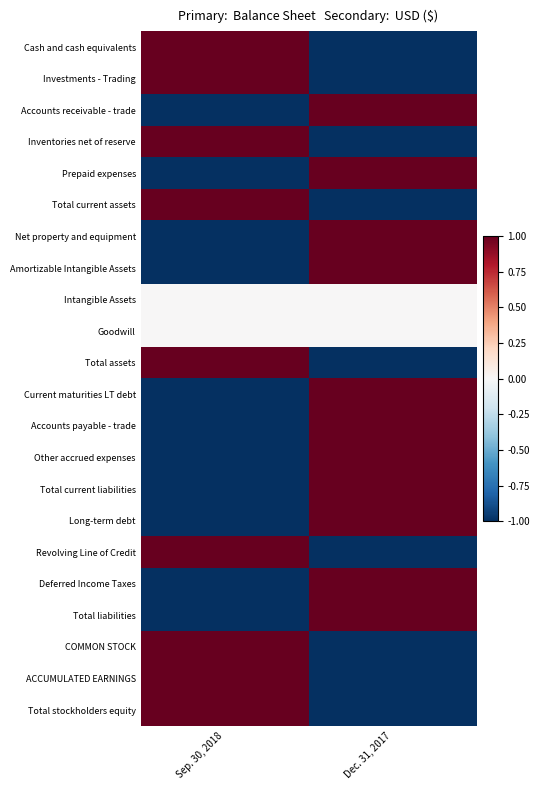

Reading left to right, transcribe all the data shown in this chart.

Cash and cash equivalents: Sep. 30, 2018=1	Dec. 31, 2017=-1
Investments - Trading: Sep. 30, 2018=1	Dec. 31, 2017=-1
Accounts receivable - trade: Sep. 30, 2018=-1	Dec. 31, 2017=1
Inventories net of reserve: Sep. 30, 2018=1	Dec. 31, 2017=-1
Prepaid expenses: Sep. 30, 2018=-1	Dec. 31, 2017=1
Total current assets: Sep. 30, 2018=1	Dec. 31, 2017=-1
Net property and equipment: Sep. 30, 2018=-1	Dec. 31, 2017=1
Amortizable Intangible Assets: Sep. 30, 2018=-1	Dec. 31, 2017=1
Intangible Assets: Sep. 30, 2018=0	Dec. 31, 2017=0
Goodwill: Sep. 30, 2018=0	Dec. 31, 2017=0
Total assets: Sep. 30, 2018=1	Dec. 31, 2017=-1
Current maturities LT debt: Sep. 30, 2018=-1	Dec. 31, 2017=1
Accounts payable - trade: Sep. 30, 2018=-1	Dec. 31, 2017=1
Other accrued expenses: Sep. 30, 2018=-1	Dec. 31, 2017=1
Total current liabilities: Sep. 30, 2018=-1	Dec. 31, 2017=1
Long-term debt: Sep. 30, 2018=-1	Dec. 31, 2017=1
Revolving Line of Credit: Sep. 30, 2018=1	Dec. 31, 2017=-1
Deferred Income Taxes: Sep. 30, 2018=-1	Dec. 31, 2017=1
Total liabilities: Sep. 30, 2018=-1	Dec. 31, 2017=1
COMMON STOCK: Sep. 30, 2018=1	Dec. 31, 2017=-1
ACCUMULATED EARNINGS: Sep. 30, 2018=1	Dec. 31, 2017=-1
Total stockholders equity: Sep. 30, 2018=1	Dec. 31, 2017=-1